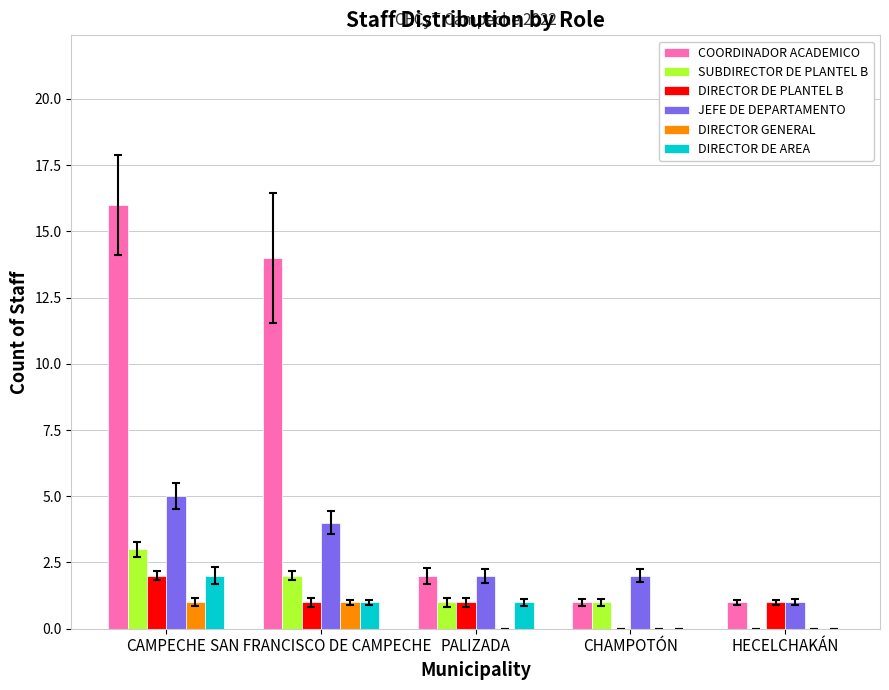

Which series changed the most between CAMPECHE and CHAMPOTÓN?

COORDINADOR ACADEMICO